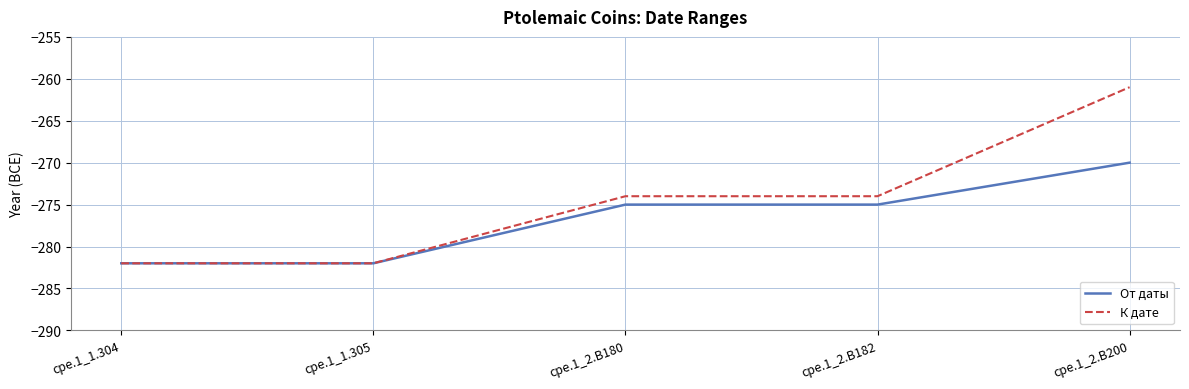

What is the lowest value of the От даты series?

-282